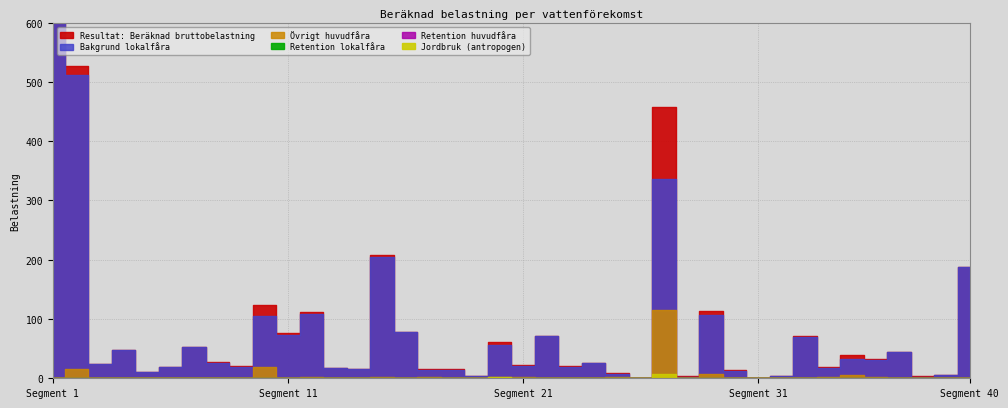

What is the spread (max minus min) of values at 17?

15.6